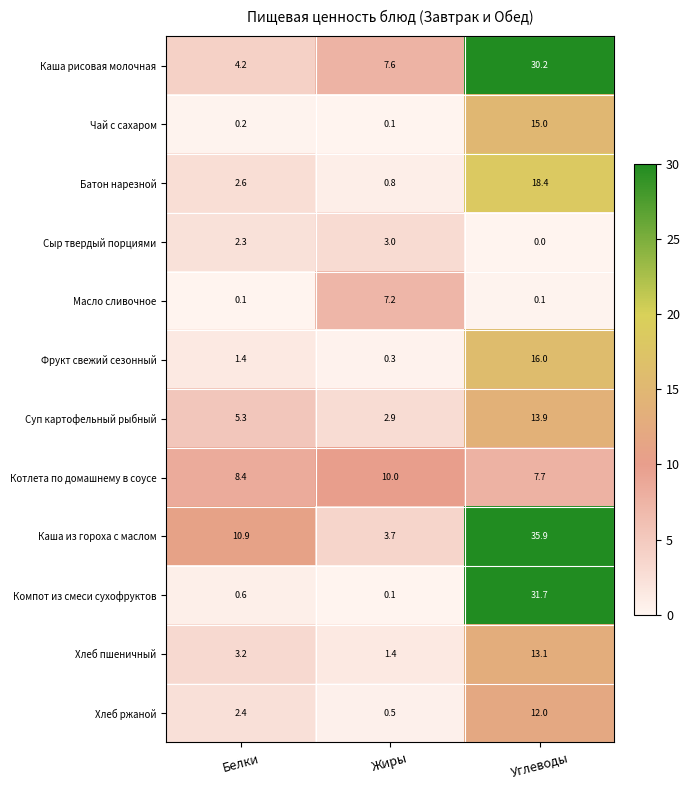

True or false: Компот из смеси сухофруктов has a value of 41.3 at Углеводы.

False